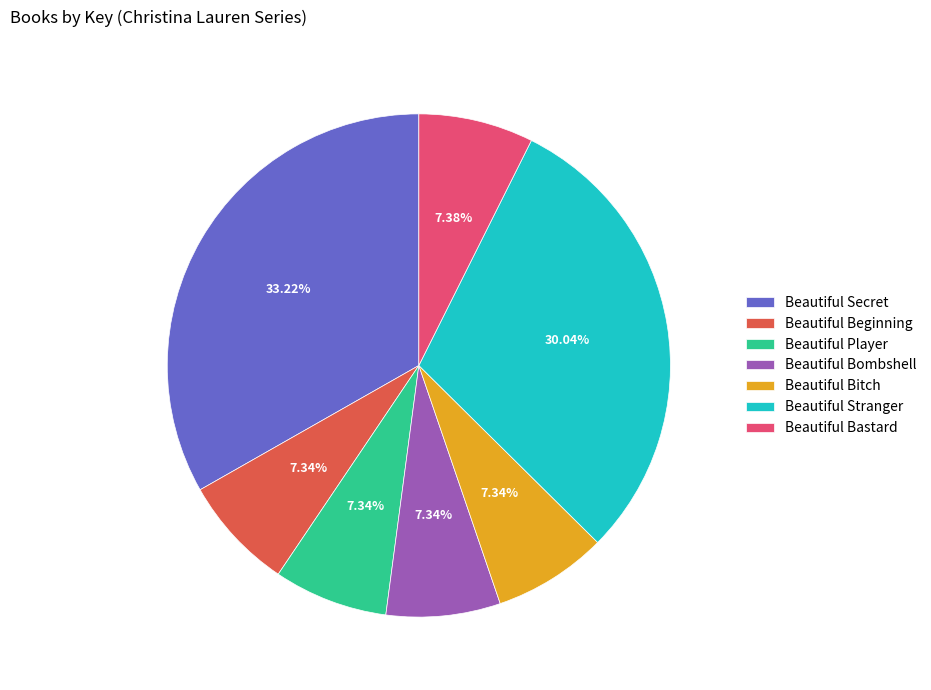

The Beautiful Secret slice represents 33% of the pie. True or false?

True